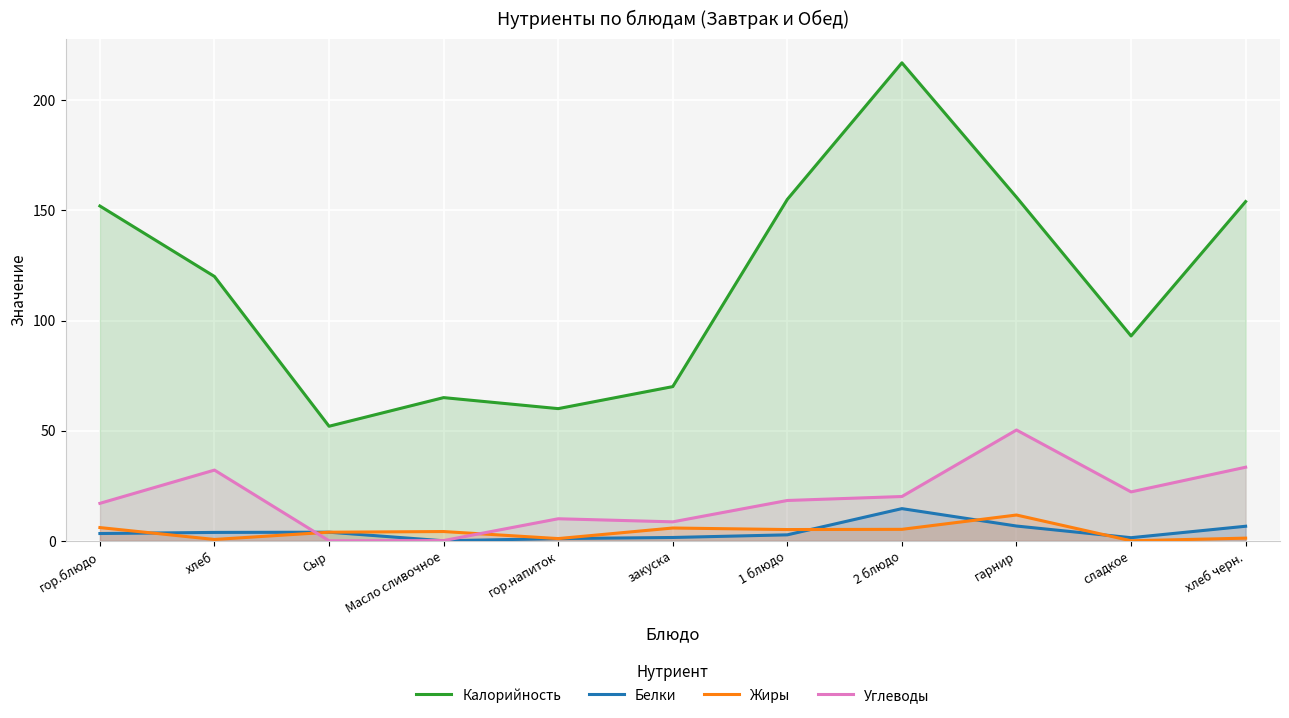

Reading right to left, list all the values displayed in this chart.

Калорийность: хлеб черн.=154.0	сладкое=93.0	гарнир=156.0	2 блюдо=217.0	1 блюдо=155.0	закуска=70.0	гор.напиток=60.0	Масло сливочное=65.0	Сыр=52.0	хлеб=120.0	гор.блюдо=152.0
Белки: хлеб черн.=6.6	сладкое=1.4	гарнир=6.7	2 блюдо=14.6	1 блюдо=2.7	закуска=1.5	гор.напиток=1.0	Масло сливочное=0.0	Сыр=3.9	хлеб=3.8	гор.блюдо=3.3
Жиры: хлеб черн.=1.2	сладкое=0.0	гарнир=11.7	2 блюдо=5.2	1 блюдо=5.1	закуска=5.8	гор.напиток=1.0	Масло сливочное=4.2	Сыр=3.9	хлеб=0.6	гор.блюдо=6.0
Углеводы: хлеб черн.=33.4	сладкое=22.2	гарнир=50.3	2 блюдо=20.1	1 блюдо=18.3	закуска=8.6	гор.напиток=10.0	Масло сливочное=0.1	Сыр=0.0	хлеб=32.1	гор.блюдо=17.0